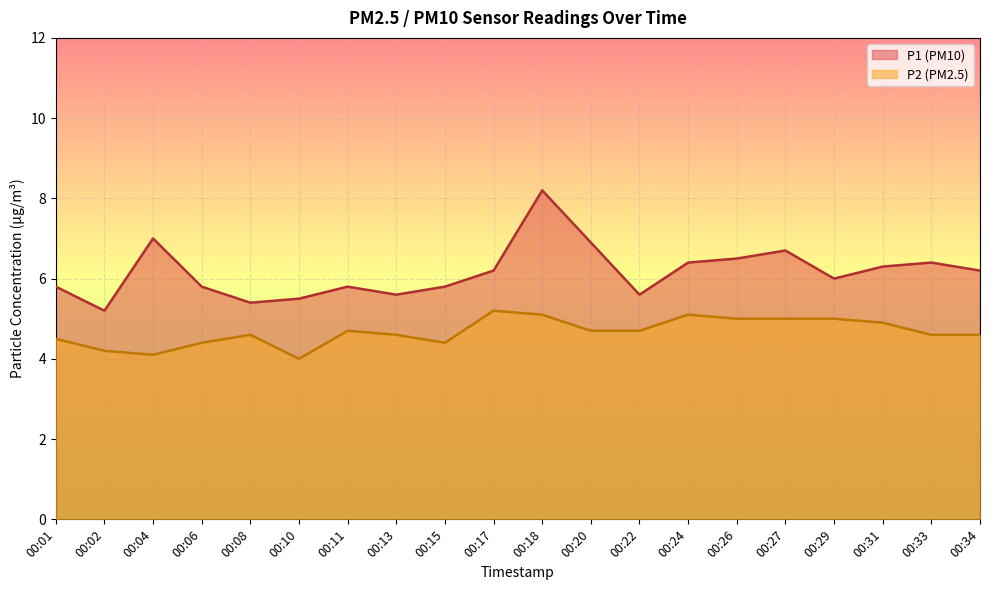

True or false: P2 and P1 cross at least once.

False